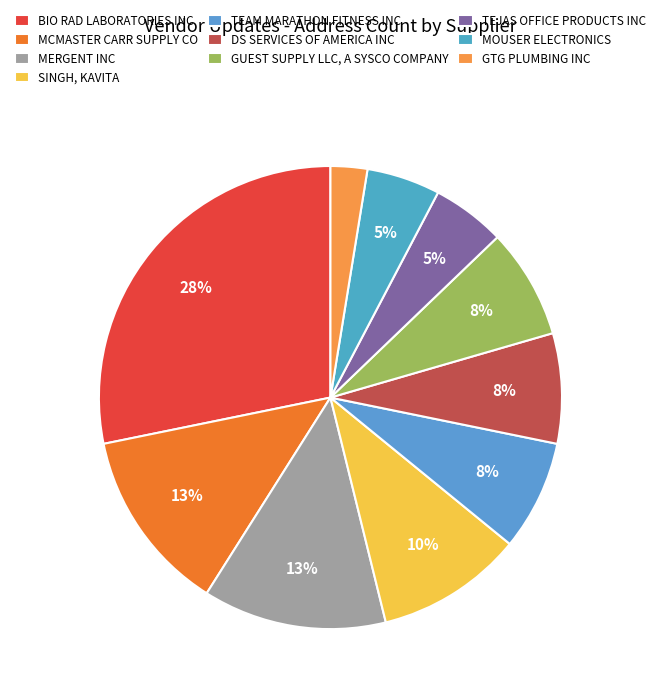

Does DS SERVICES OF AMERICA INC account for over 50% of the chart?

No